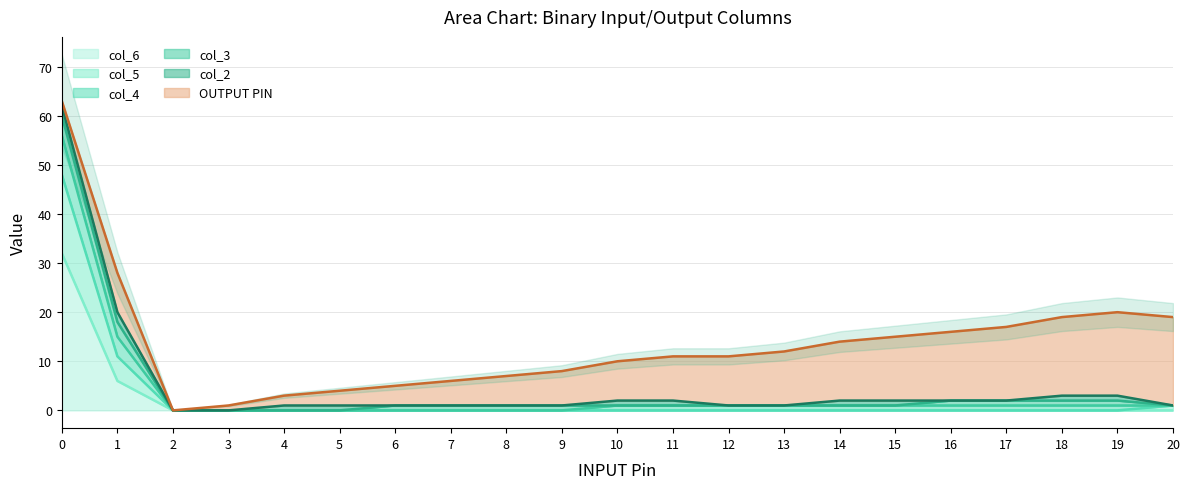

Is it true that col_6 equals 0 at 14?

True